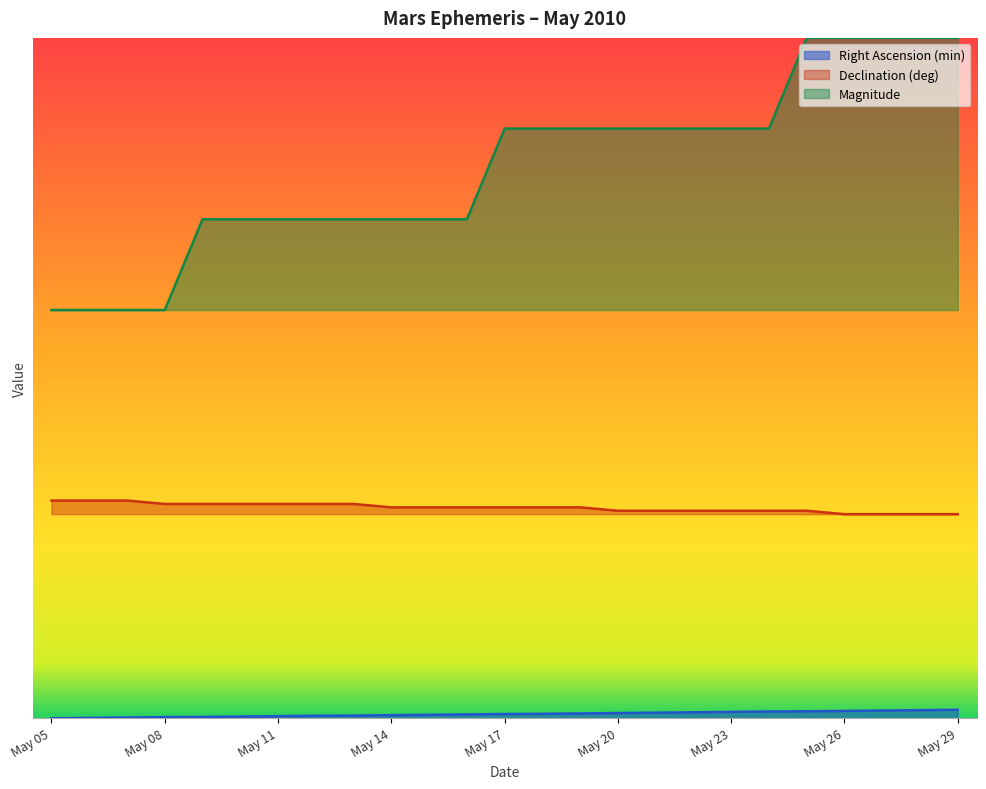

Where is Right Ascension (min) nearest to the value 0?

May 05